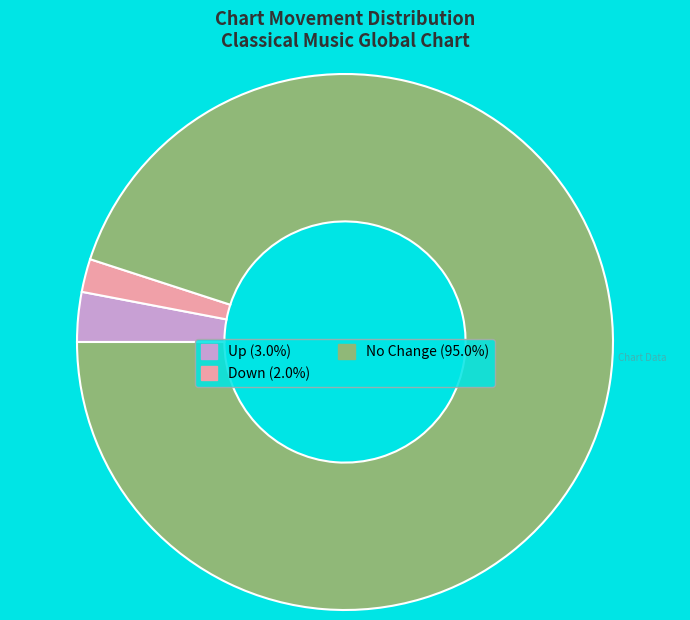

Is there any slice that represents more than half of the pie?

Yes